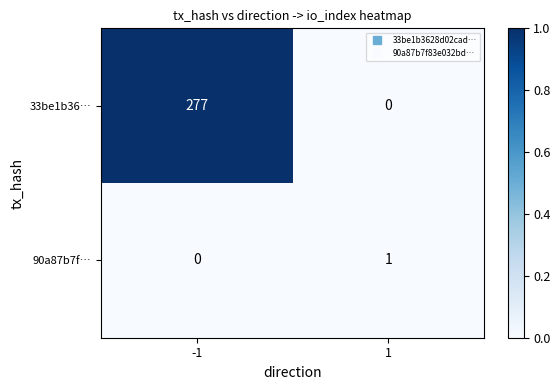

Reading left to right, list all the values displayed in this chart.

33be1b36…: -1=277	1=0
90a87b7f…: -1=0	1=1